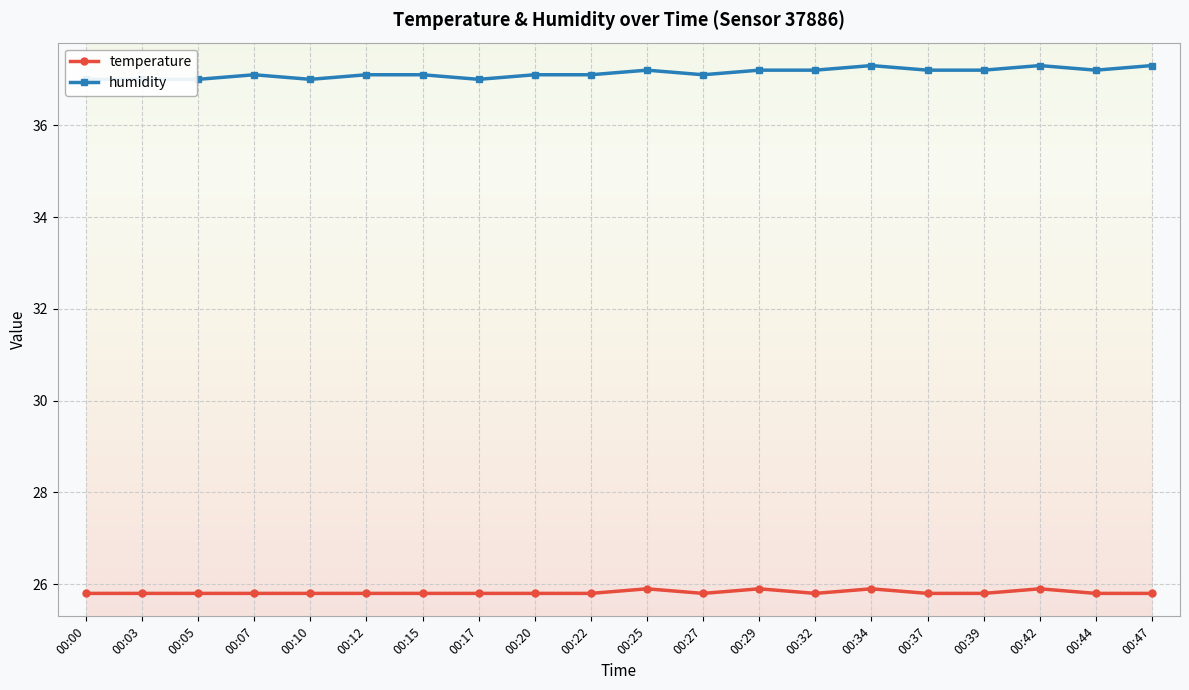

Reading left to right, transcribe all the data shown in this chart.

temperature: 00:00=25.8	00:03=25.8	00:05=25.8	00:07=25.8	00:10=25.8	00:12=25.8	00:15=25.8	00:17=25.8	00:20=25.8	00:22=25.8	00:25=25.9	00:27=25.8	00:29=25.9	00:32=25.8	00:34=25.9	00:37=25.8	00:39=25.8	00:42=25.9	00:44=25.8	00:47=25.8
humidity: 00:00=37.0	00:03=37.0	00:05=37.0	00:07=37.1	00:10=37.0	00:12=37.1	00:15=37.1	00:17=37.0	00:20=37.1	00:22=37.1	00:25=37.2	00:27=37.1	00:29=37.2	00:32=37.2	00:34=37.3	00:37=37.2	00:39=37.2	00:42=37.3	00:44=37.2	00:47=37.3